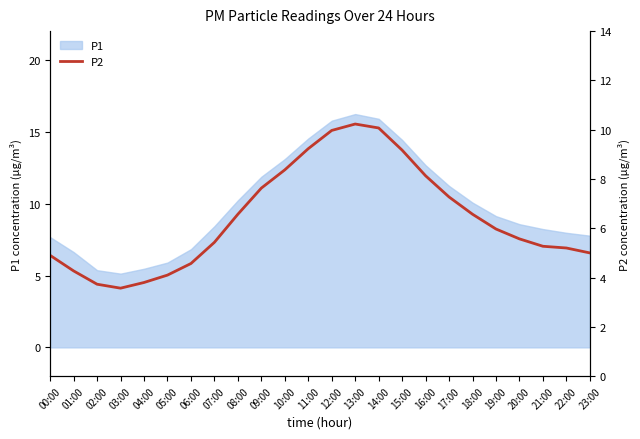

At which category does the chart reach its peak across all series?

13:00